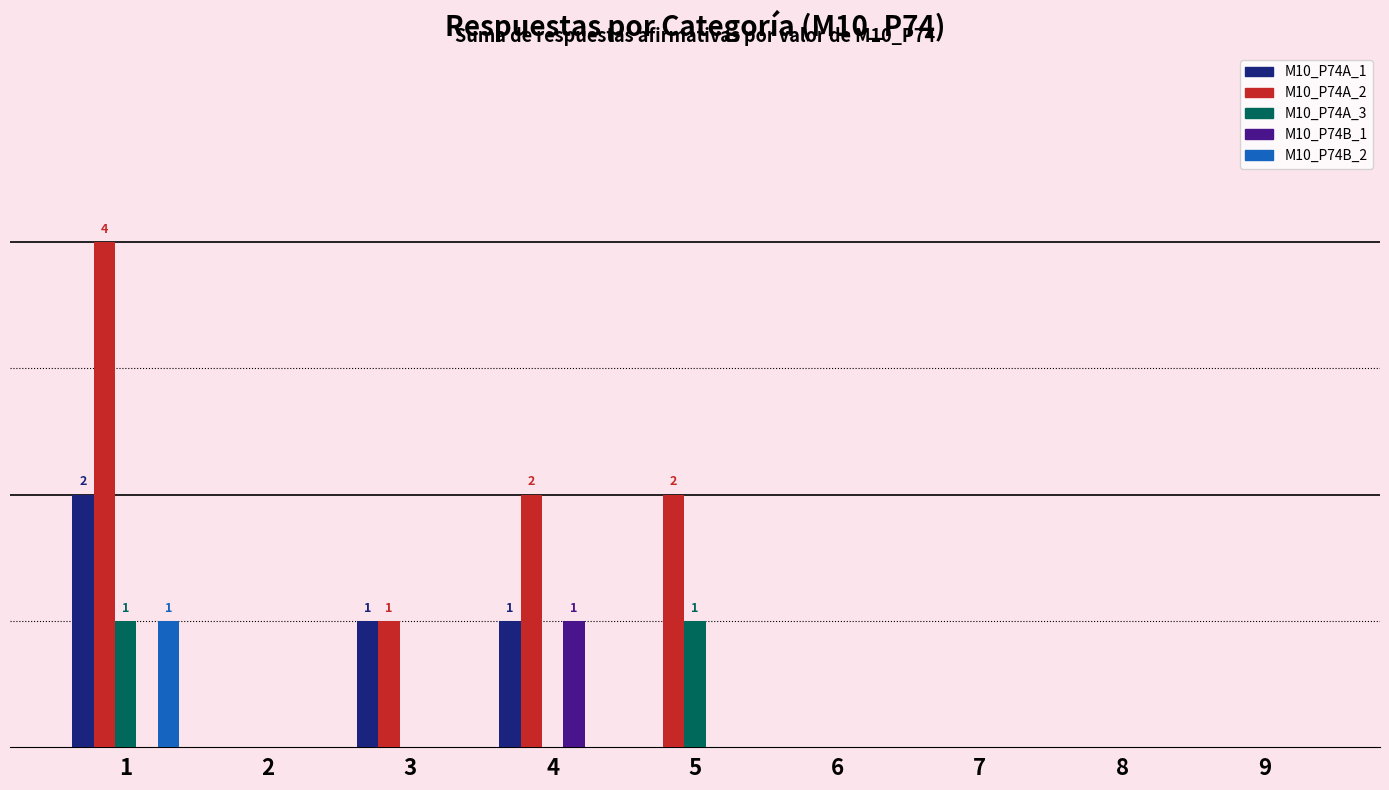

Reading right to left, transcribe all the data shown in this chart.

M10_P74A_1: 9=0	8=0	7=0	6=0	5=0	4=1	3=1	2=0	1=2
M10_P74A_2: 9=0	8=0	7=0	6=0	5=2	4=2	3=1	2=0	1=4
M10_P74A_3: 9=0	8=0	7=0	6=0	5=1	4=0	3=0	2=0	1=1
M10_P74B_1: 9=0	8=0	7=0	6=0	5=0	4=1	3=0	2=0	1=0
M10_P74B_2: 9=0	8=0	7=0	6=0	5=0	4=0	3=0	2=0	1=1